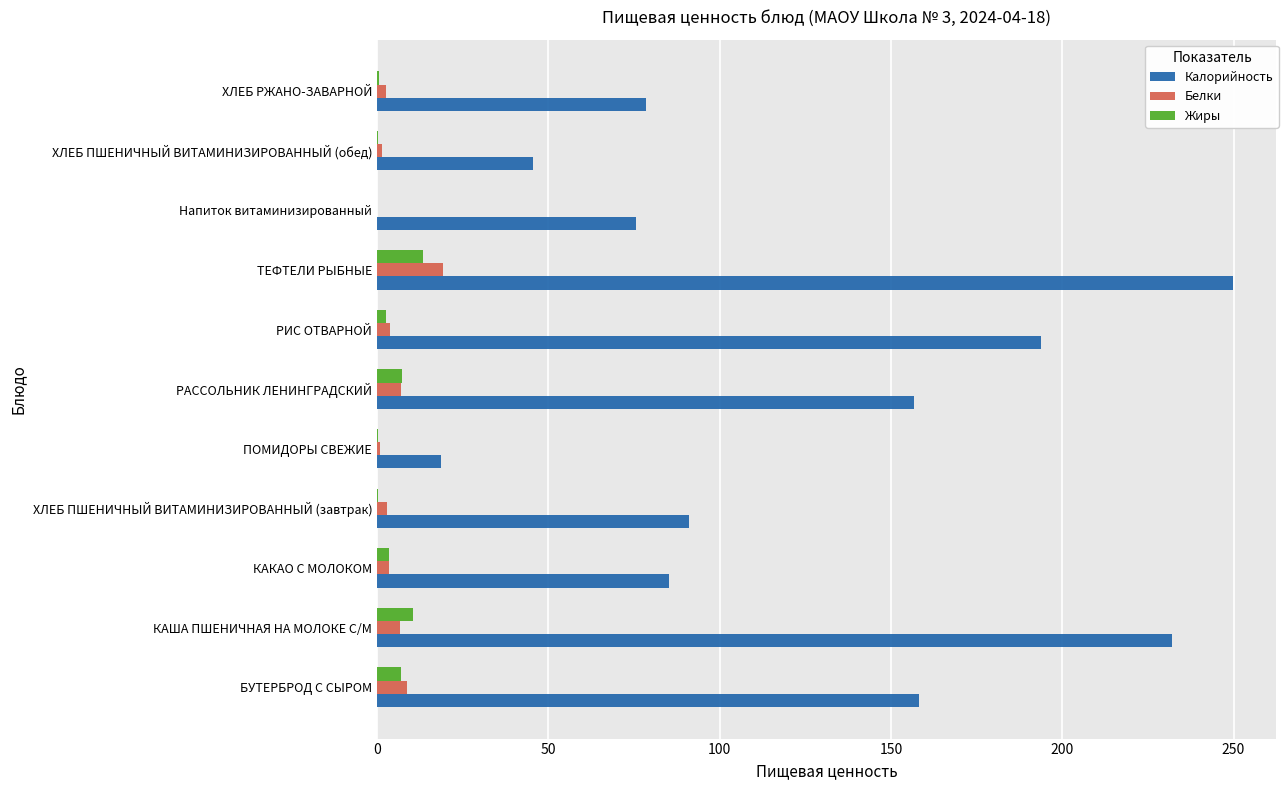

Which series has the largest total across all categories?

Калорийность